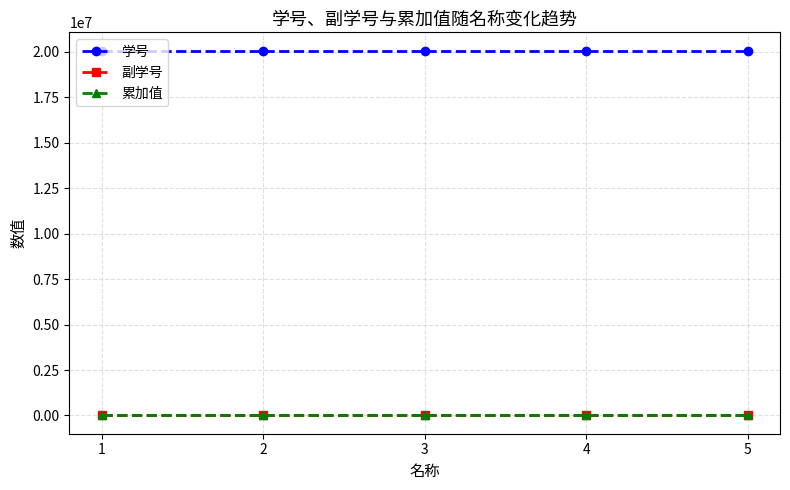

List the labels in order of 学号 value, smallest first.

1, 2, 3, 4, 5